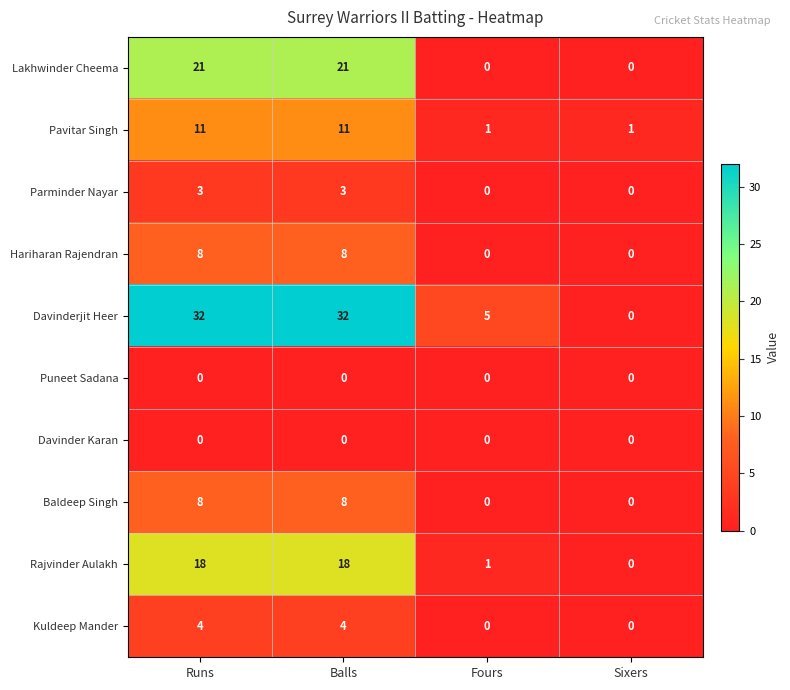

How many positive values does the Parminder Nayar series have?

2